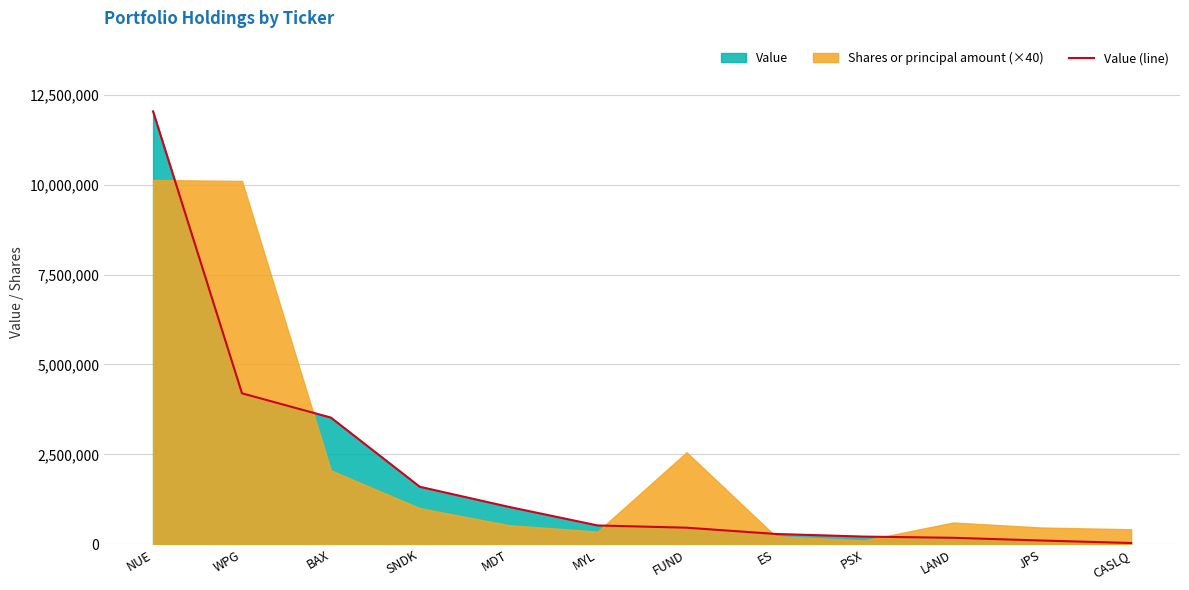

What is the label of the 3rd point from the left?

BAX